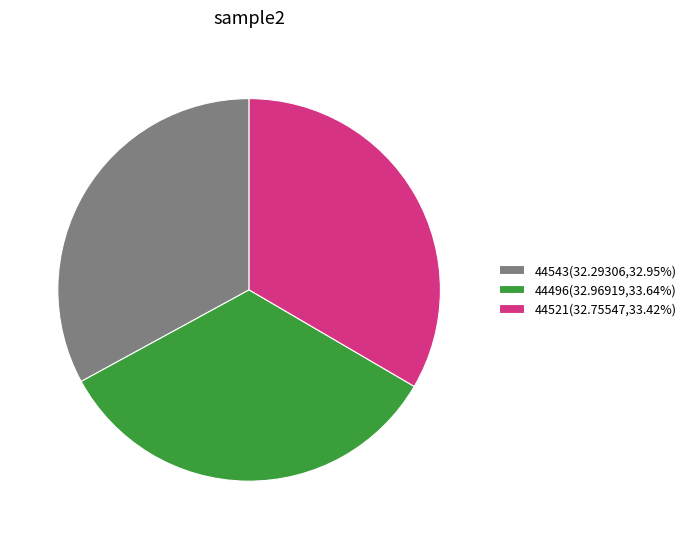

Is the sum of 44496(32.96919,33.64%) and 44521(32.75547,33.42%) greater than half?

Yes